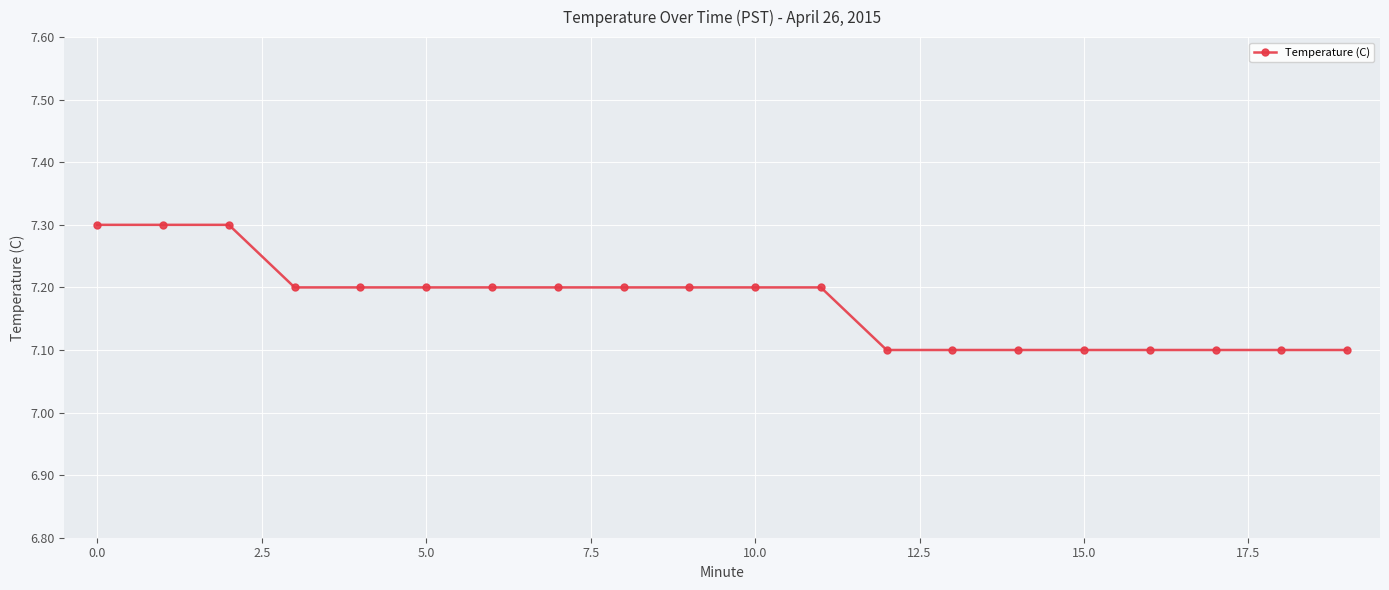

What is the value of the 15th point from the left?

7.1